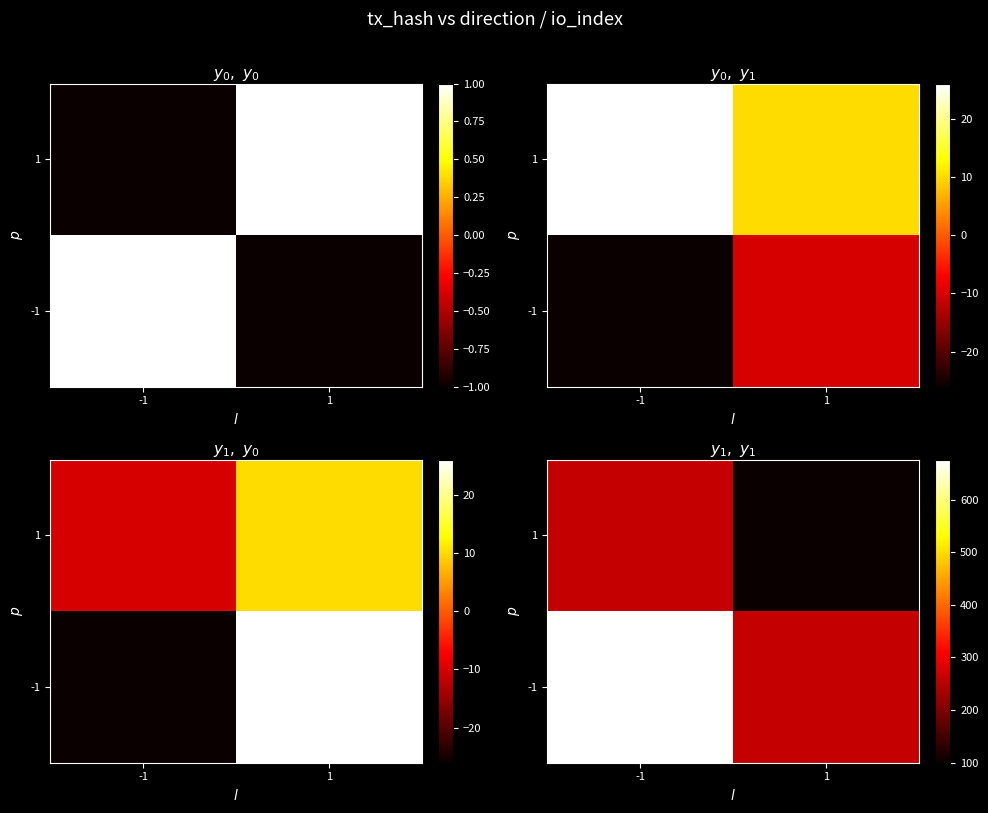

The value of -1 at 1 is 260. True or false?

True